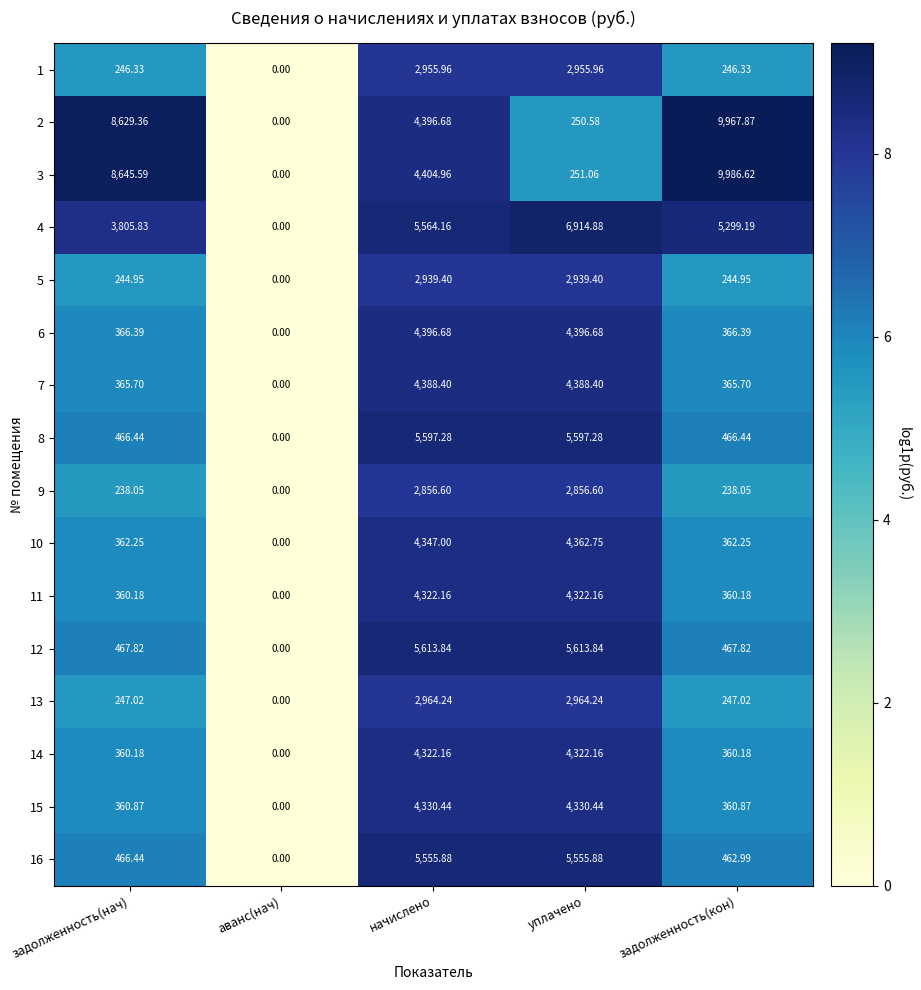

Which series has the widest spread of values?

3